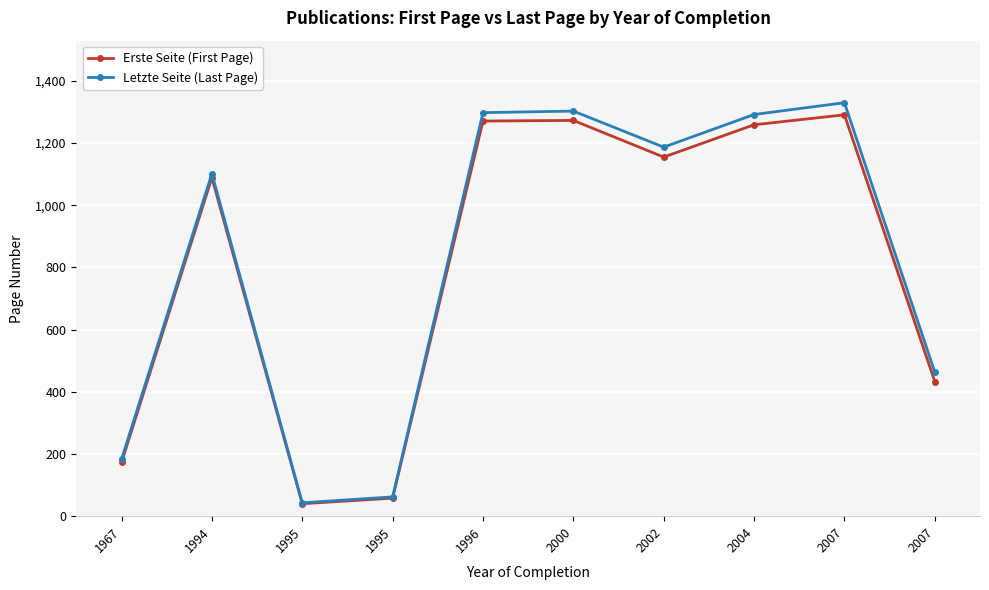

How many values in the Letzte Seite (Last Page) series are below 1187?

5